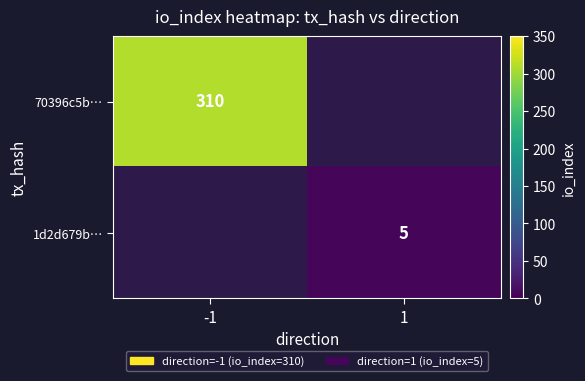

The value of 1d2d679b… at 1 is 2.5. True or false?

False